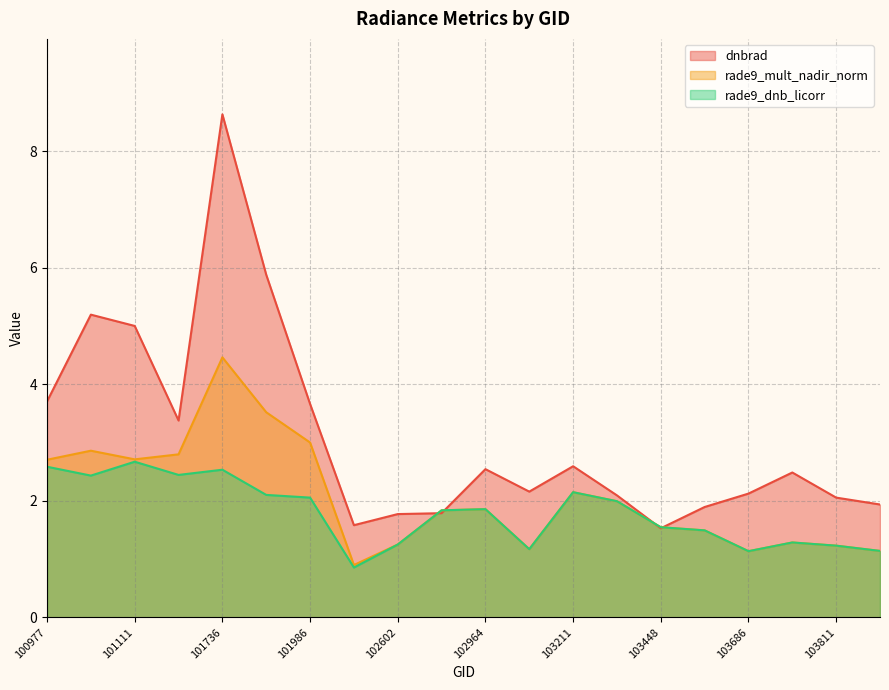

At which label does dnbrad first exceed 2?

100977